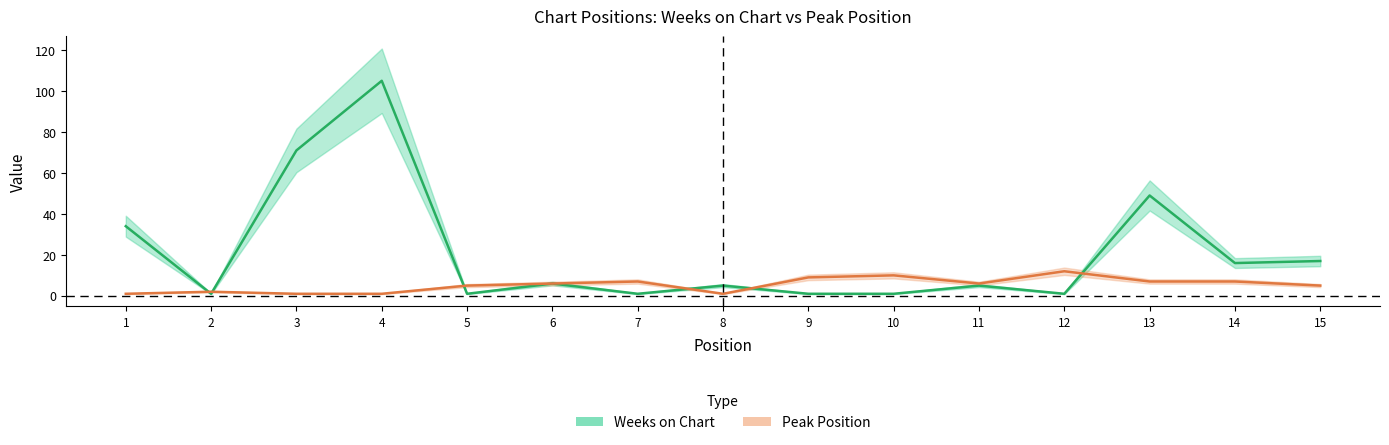

List the series in order of their overall mean, lowest first.

Peak Position, Weeks on Chart